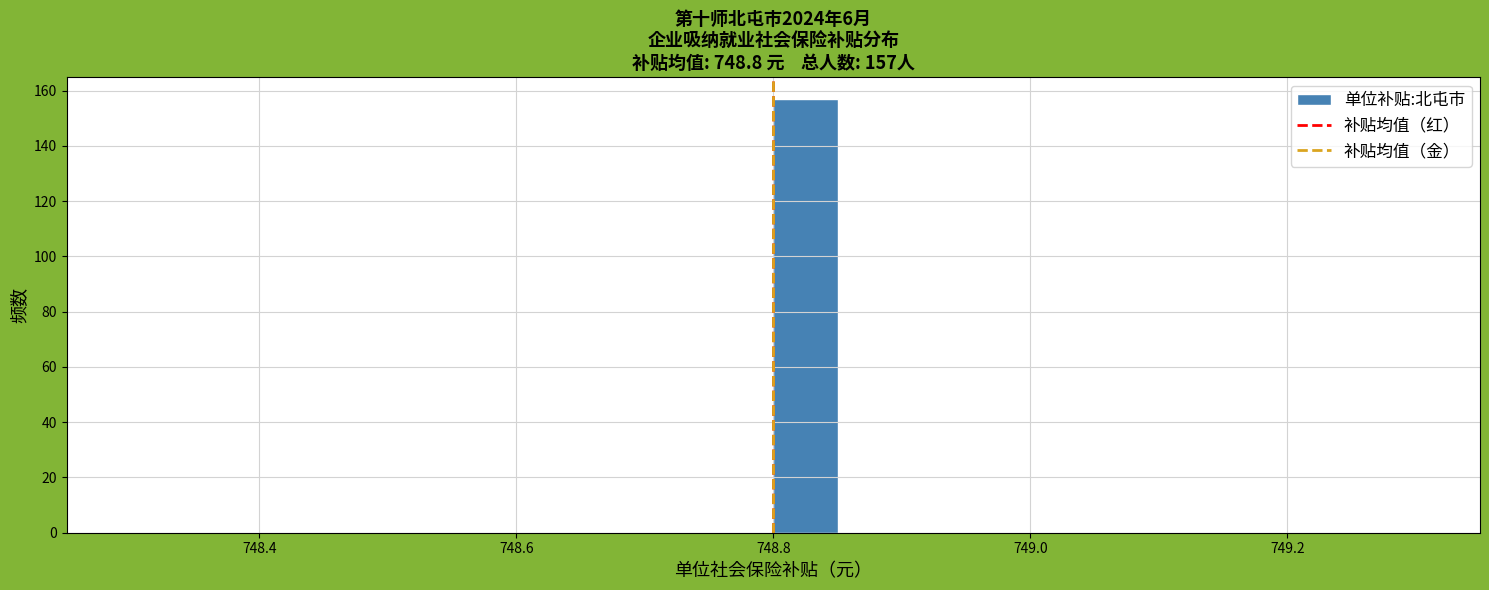

Around what value on the x-axis is the tallest bar? Give the approximate position of its centre, as read against the axis.

748.82